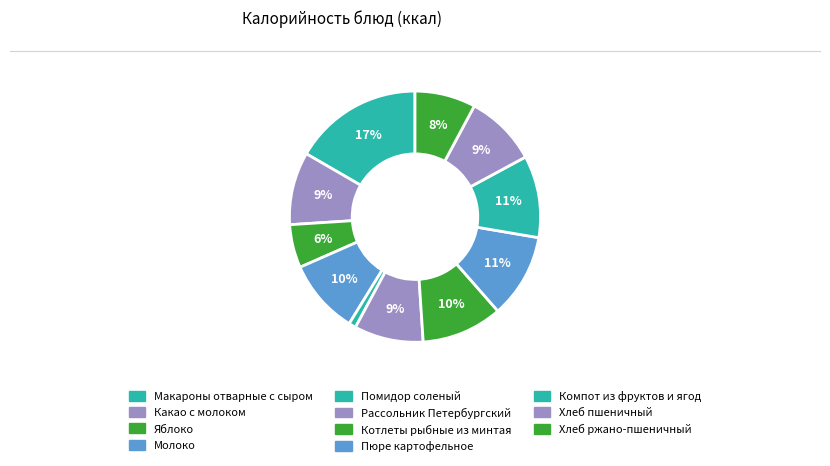

Count the number of slices in the pie.

11